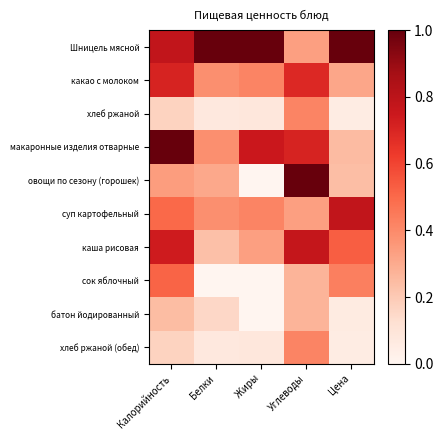

Reading left to right, list all the values displayed in this chart.

Шницель мясной: Калорийность=0.8	Белки=1.0	Жиры=1.0	Углеводы=0.3	Цена=1.0
какао с молоком: Калорийность=0.7	Белки=0.4	Жиры=0.4	Углеводы=0.7	Цена=0.3
хлеб ржаной: Калорийность=0.2	Белки=0.1	Жиры=0.1	Углеводы=0.4	Цена=0.1
макаронные изделия отварные: Калорийность=1.0	Белки=0.4	Жиры=0.8	Углеводы=0.7	Цена=0.2
овощи по сезону (горошек): Калорийность=0.3	Белки=0.3	Жиры=0.0	Углеводы=1.0	Цена=0.2
суп картофельный: Калорийность=0.5	Белки=0.4	Жиры=0.4	Углеводы=0.3	Цена=0.8
каша рисовая: Калорийность=0.7	Белки=0.2	Жиры=0.3	Углеводы=0.8	Цена=0.5
сок яблочный: Калорийность=0.5	Белки=0.0	Жиры=0.0	Углеводы=0.3	Цена=0.4
батон йодированный: Калорийность=0.2	Белки=0.2	Жиры=0.0	Углеводы=0.3	Цена=0.1
хлеб ржаной (обед): Калорийность=0.2	Белки=0.1	Жиры=0.1	Углеводы=0.4	Цена=0.1